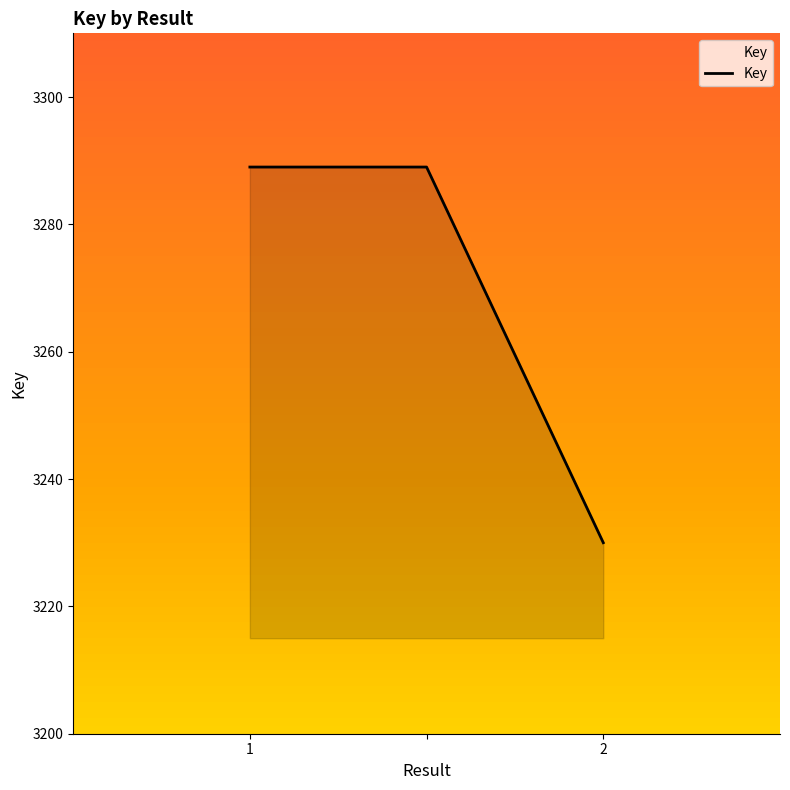

Count the number of data series in this chart.

1